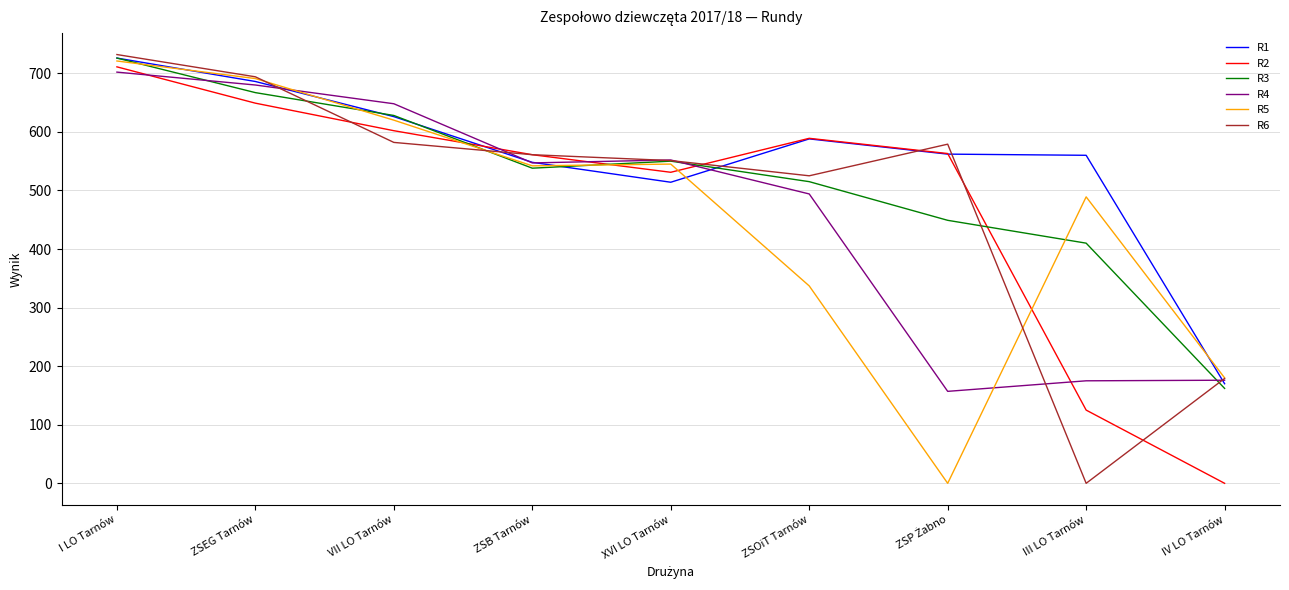

Is it true that R3 equals 538 at ZSB Tarnów?

True